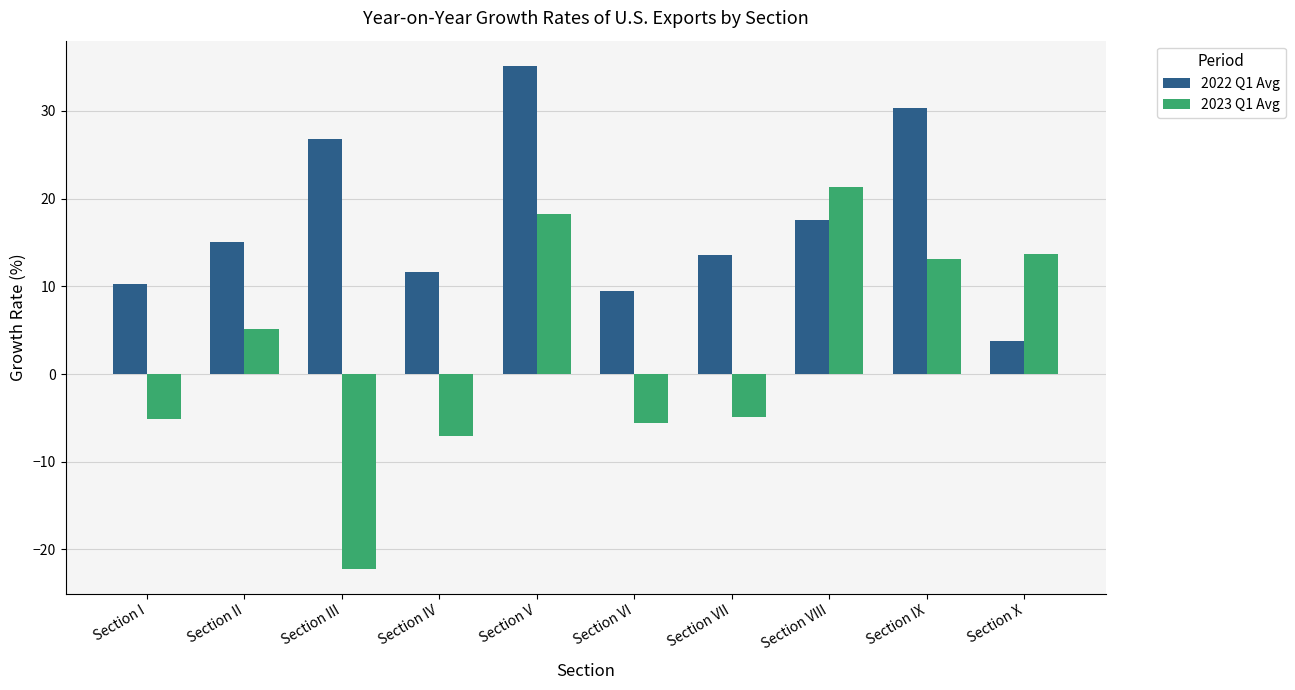

What is the approximate value of 2022 Q1 Avg at Section III?

26.8